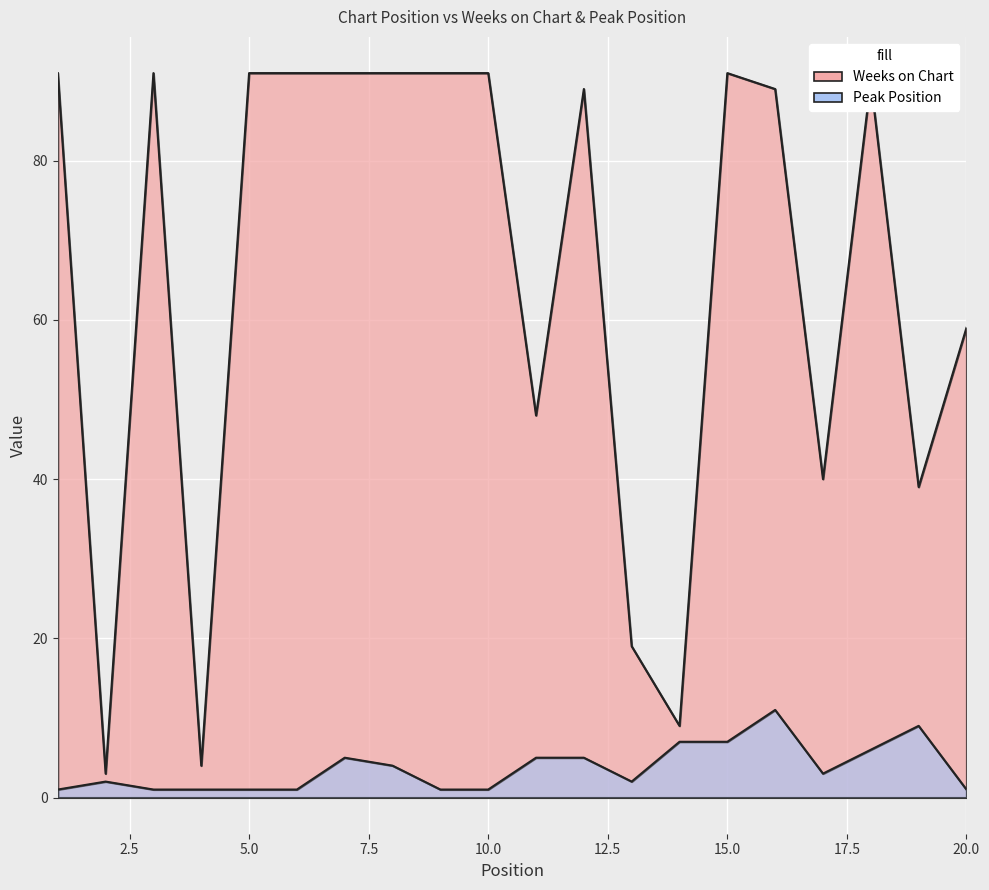

What is the smallest value displayed?

1